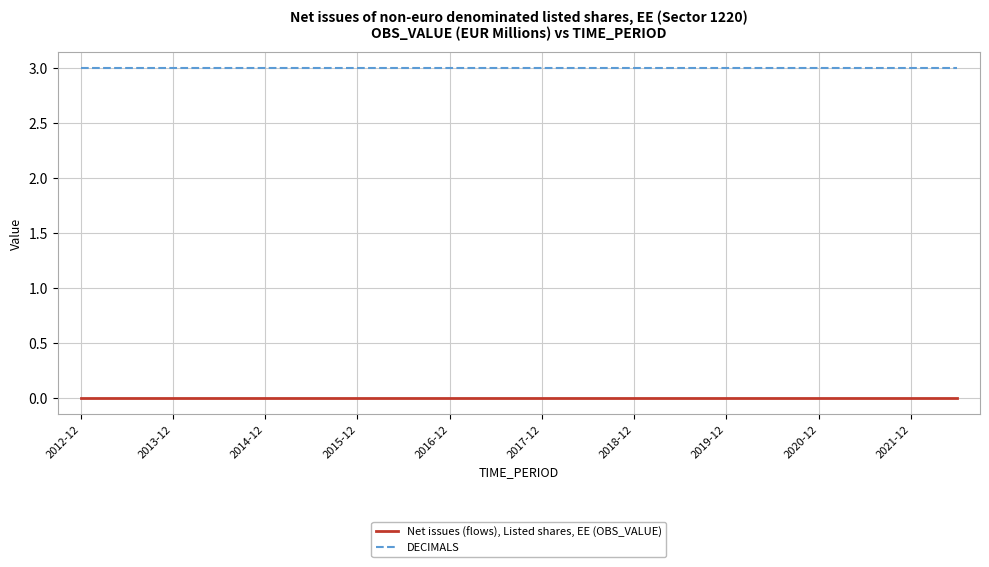

Which series has the largest total across all categories?

DECIMALS